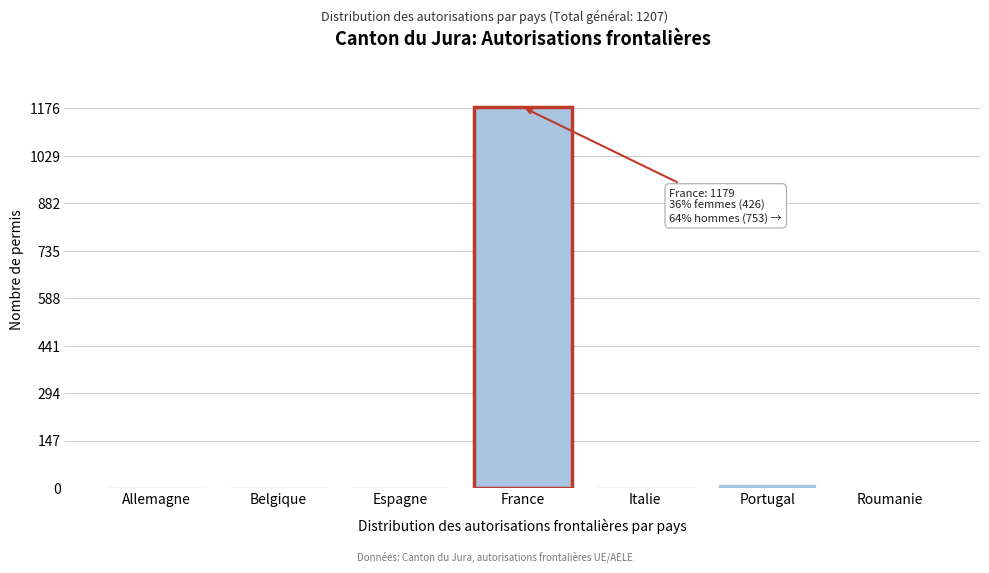

What is the sum of all values?

1207